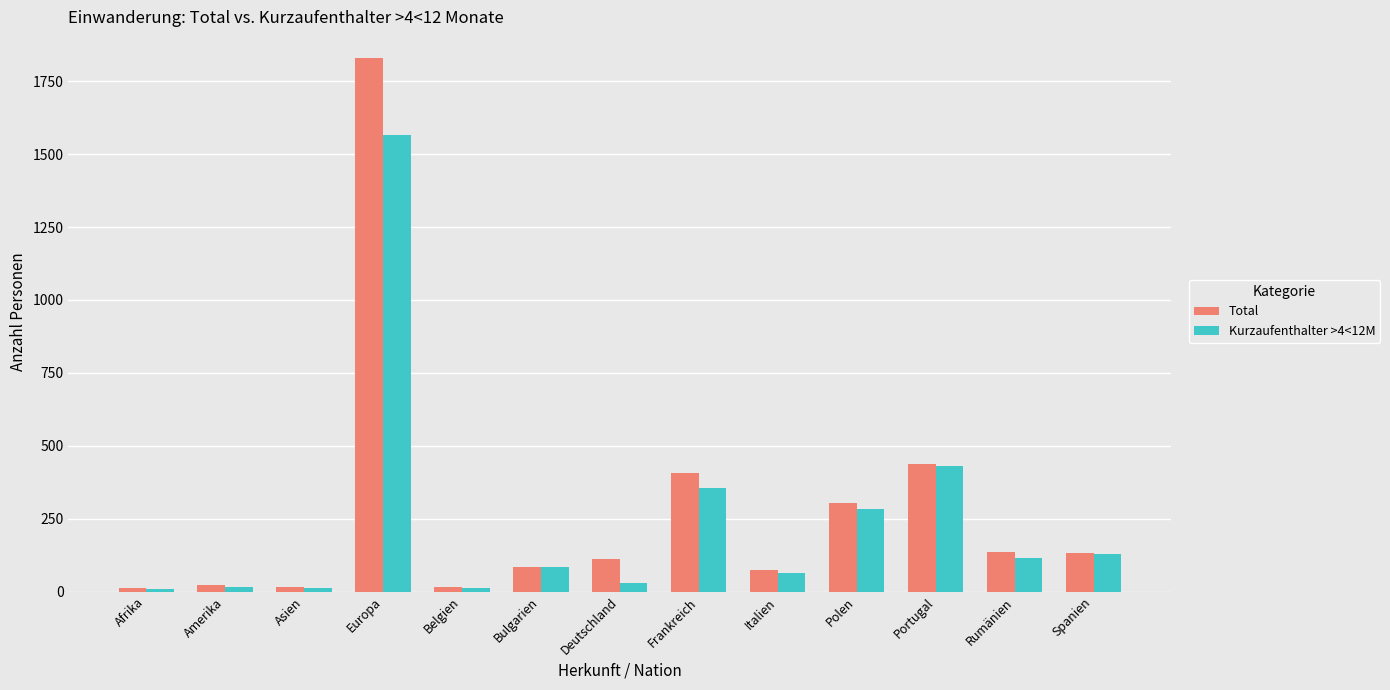

What is the value of the Total bar at the 4th from the left?

1830